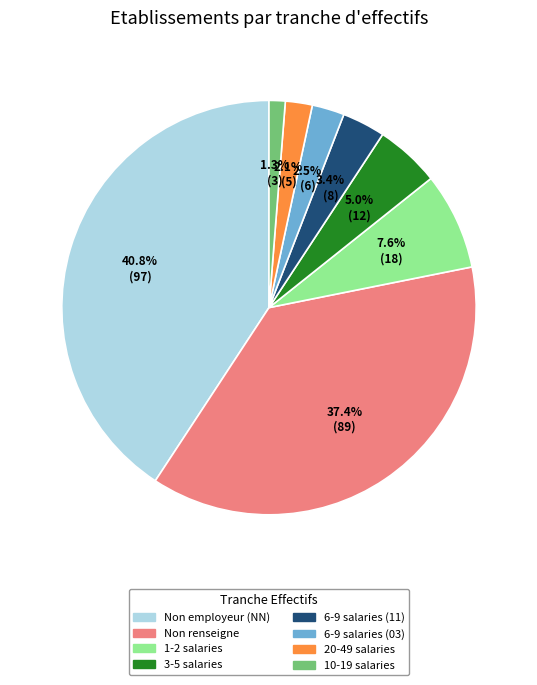

To the nearest percent, what is the difference between the largest and smallest slice percentages?

39%